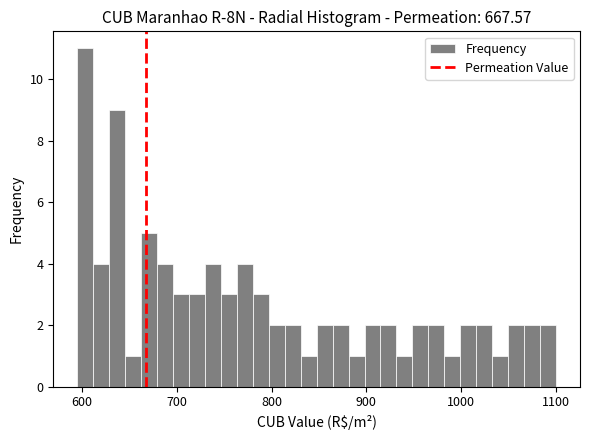

Around what value on the x-axis is the tallest bar? Give the approximate position of its centre, as read against the axis.

600